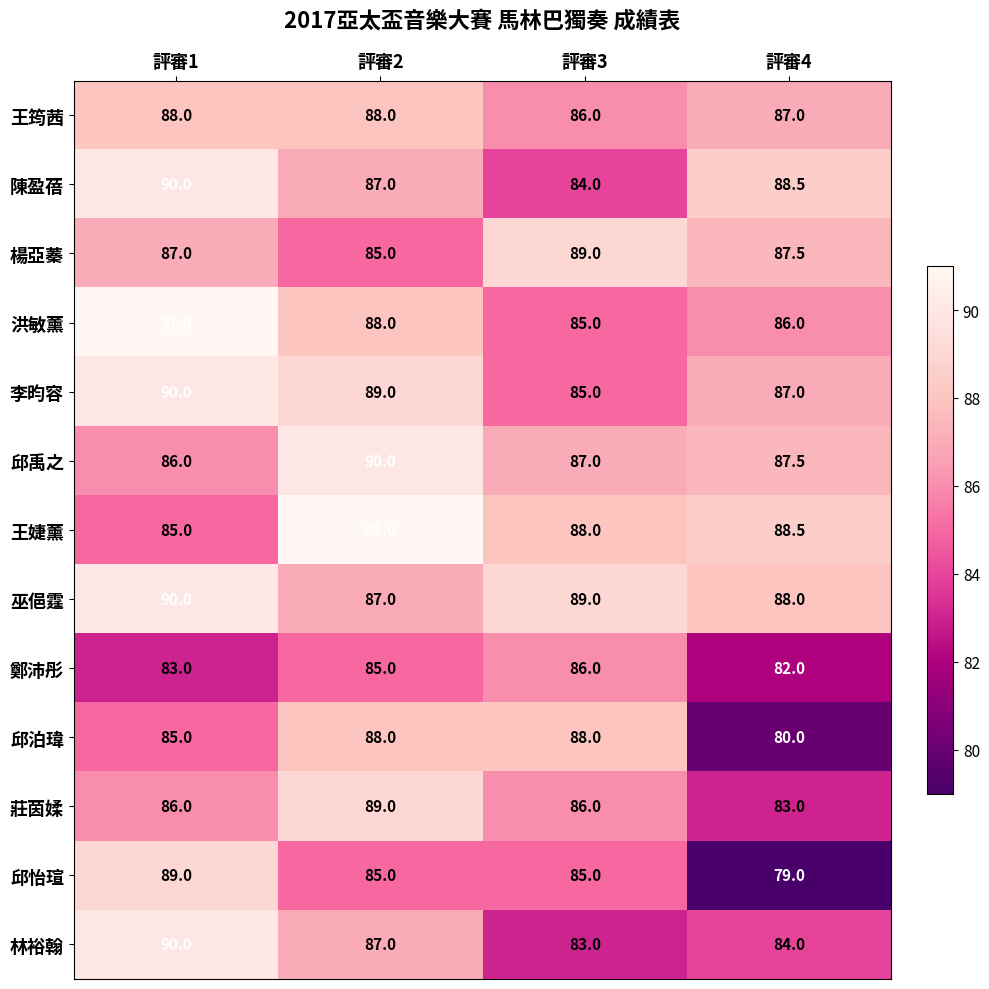

What is the difference between the maximum and minimum values in the 莊茵媃 series?

6.0